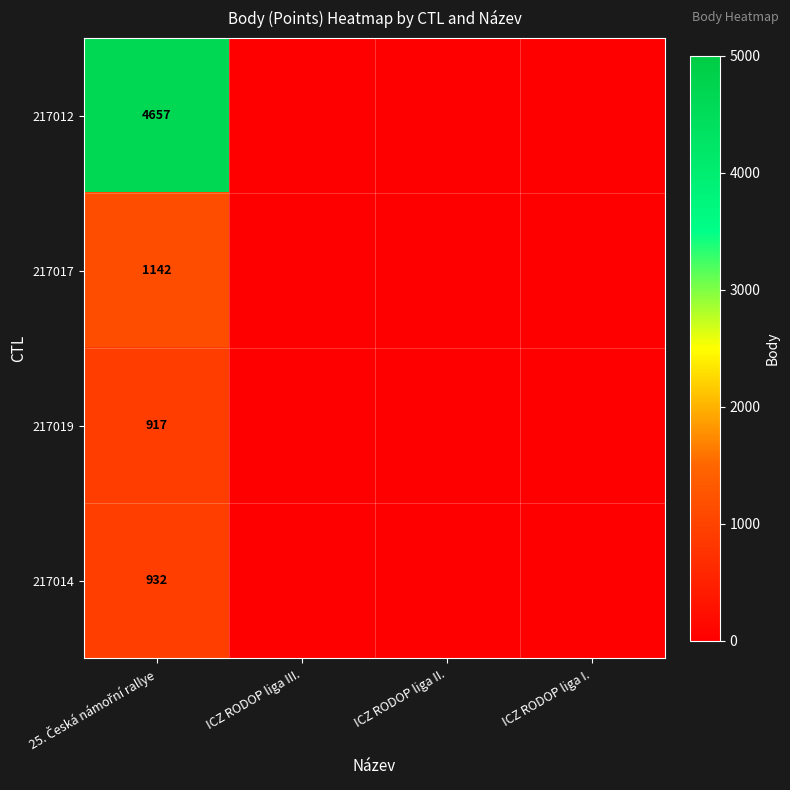

Is the value of 217017 at ICZ RODOP liga II. greater than the value of 217019 at ICZ RODOP liga I.?

No